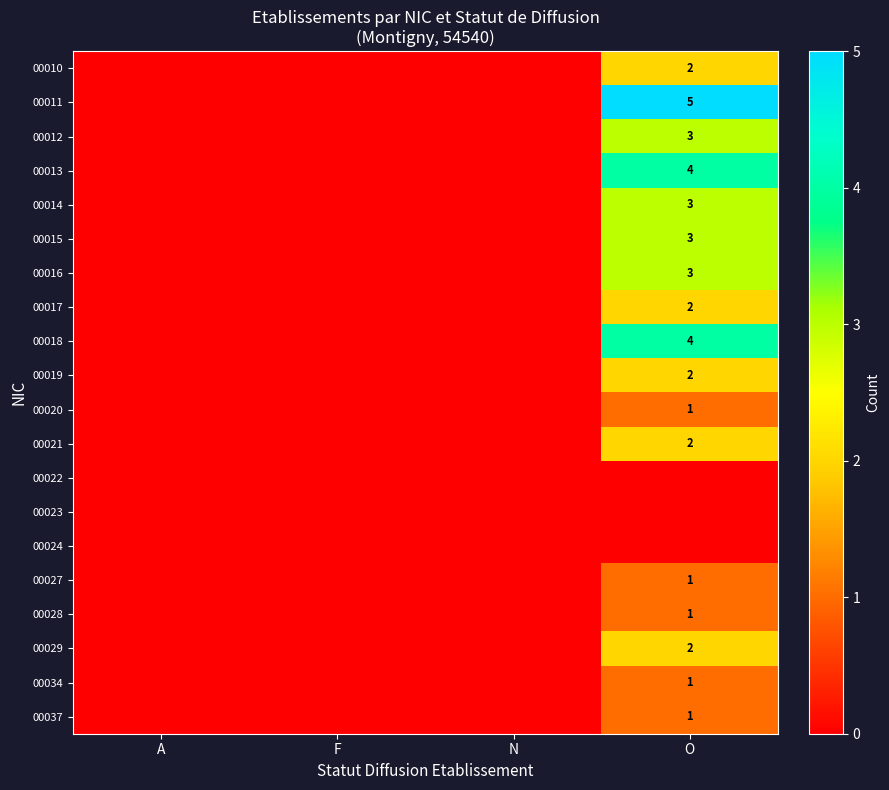

True or false: 00028 has a value of 1 at O.

True